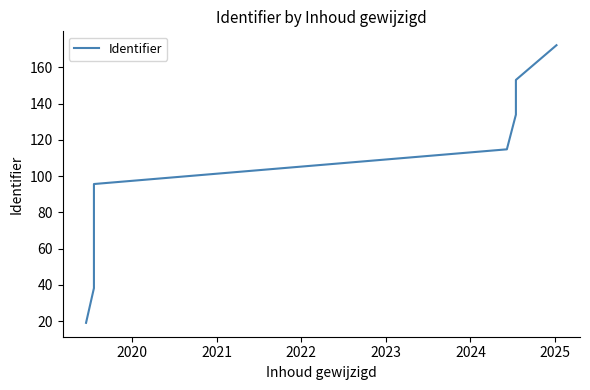

Reading right to left, what are all the values shown in this chart?

172.2	153.0	133.9	114.8	95.6	76.5	57.4	38.3	19.1